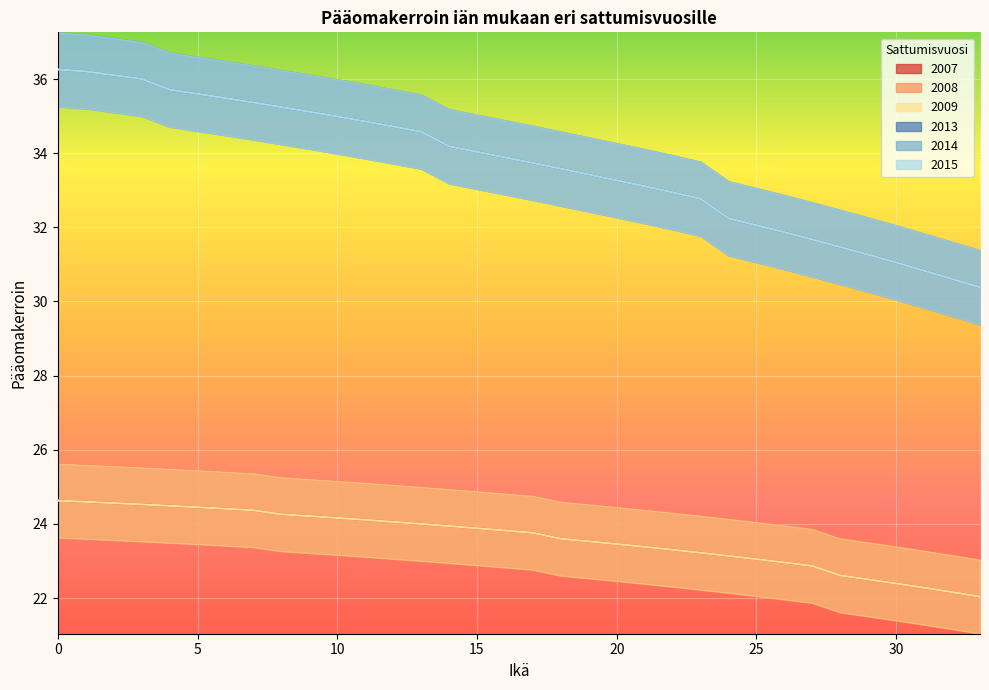

What is the difference between the second highest and minimum values in the 2009 series?

2.6